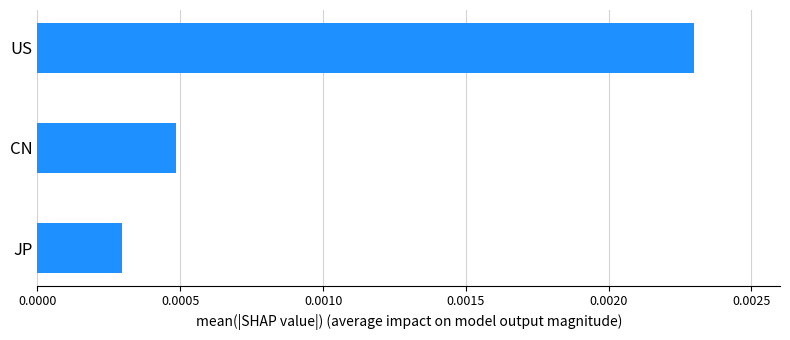

List the labels in order of value, largest first.

US, CN, JP